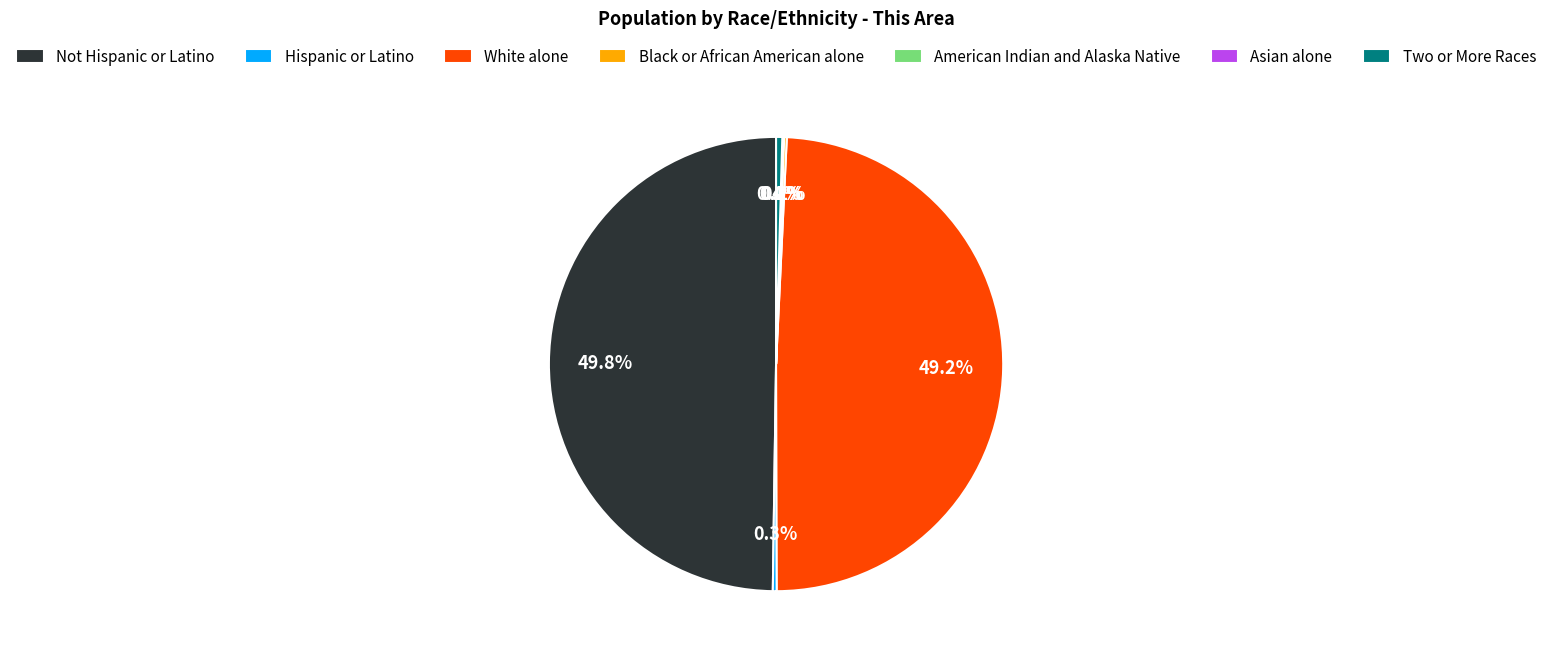

What portion of the pie excludes Not Hispanic or Latino?

50.2%